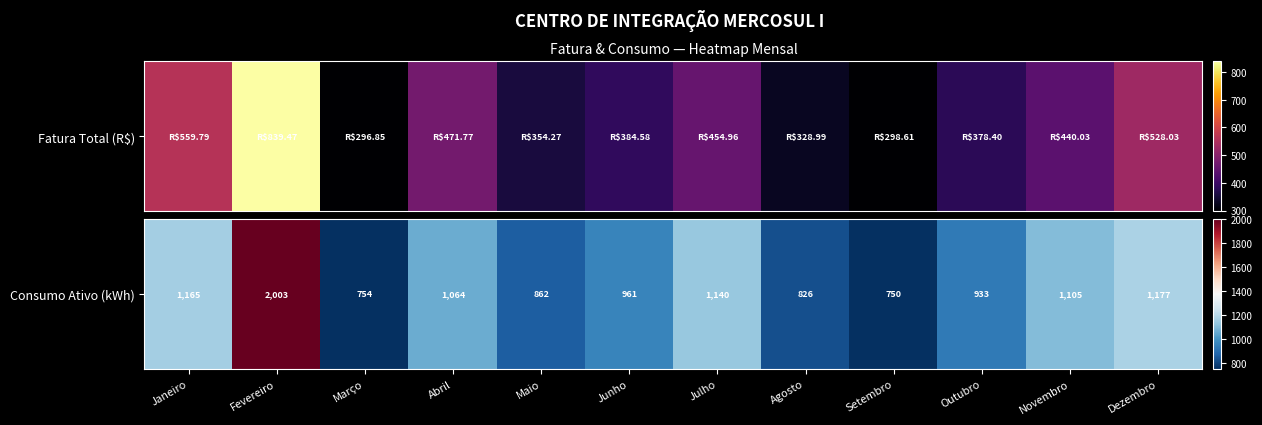

At which label does the data first exceed 1064?

Janeiro